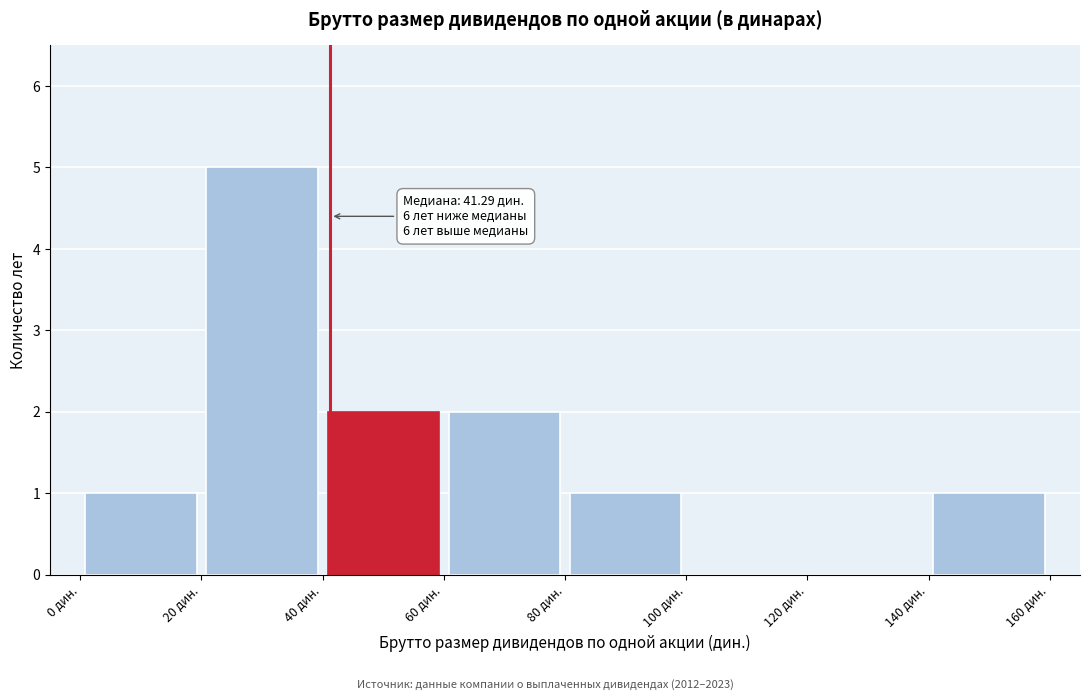

Over which range of the x-axis is the bar tallest?

20 to 40